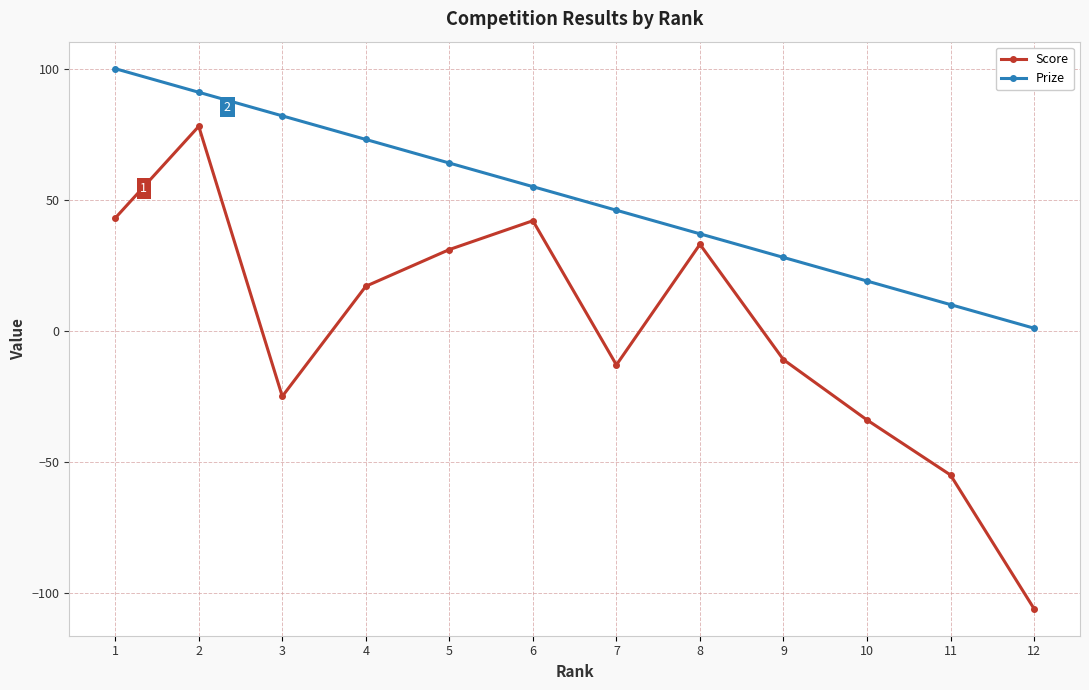

At which category is the sum across all series the highest?

2